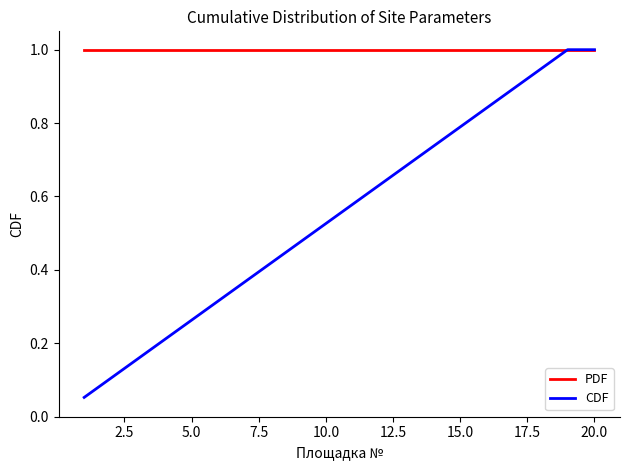

Which series has the widest spread of values?

CDF